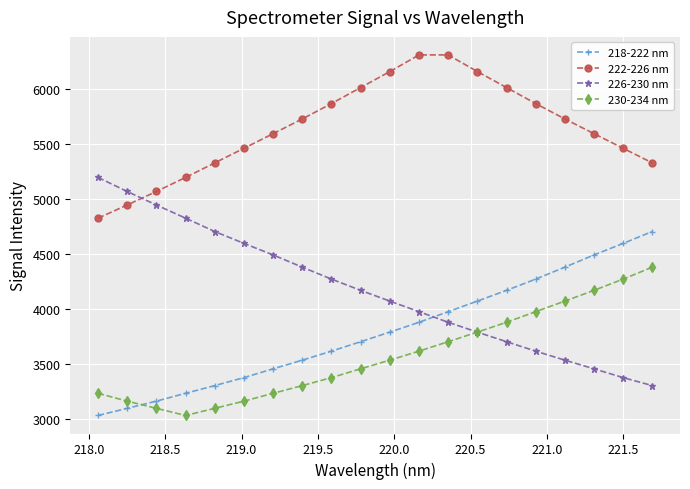

How many series are shown in this chart?

4